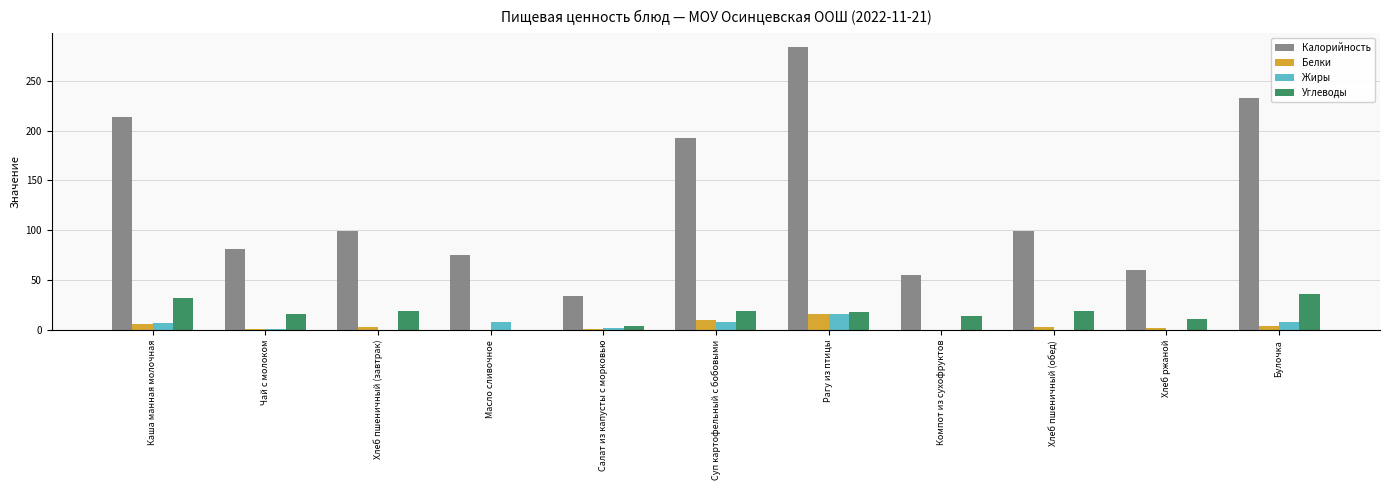

What is the sum of all Углеводы values?

188.9